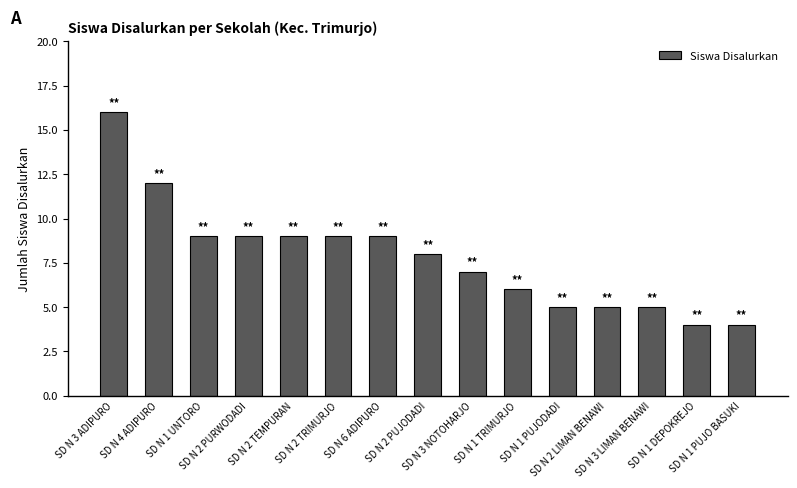

What is the maximum value shown in the chart?

16